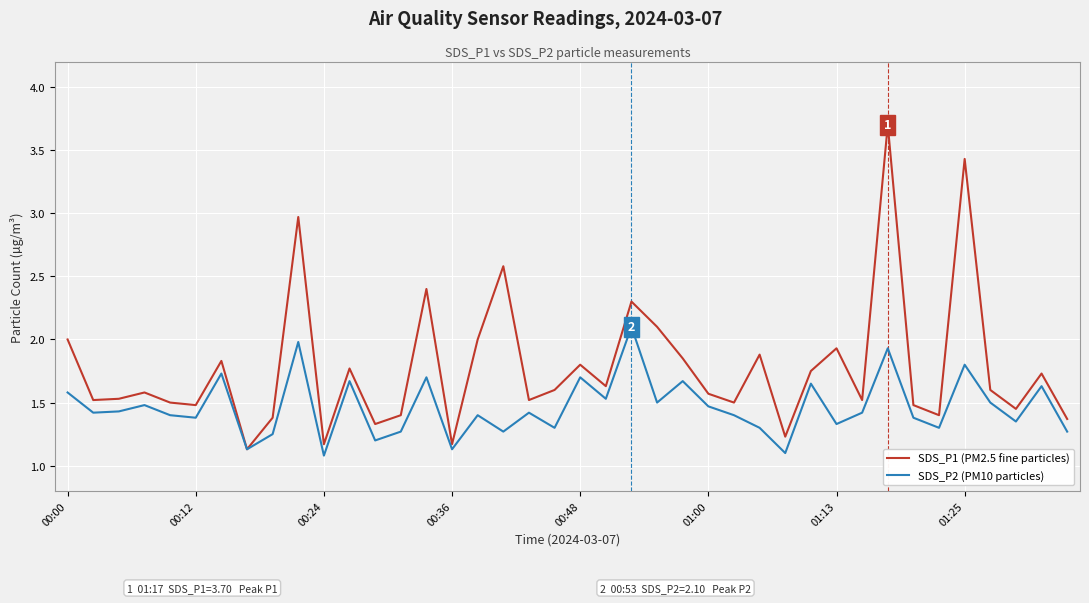

In SDS_P1 (PM2.5 fine particles), how many points are lower than both neighbors (excluding endpoints)?

13